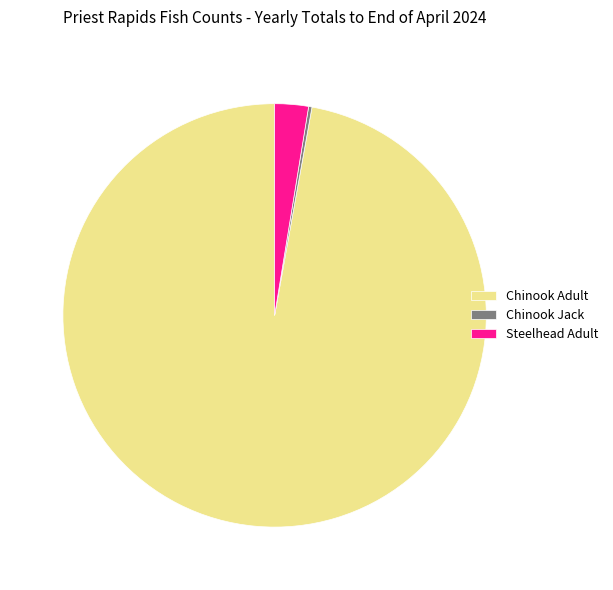

What is the largest slice in the pie chart?

Chinook Adult